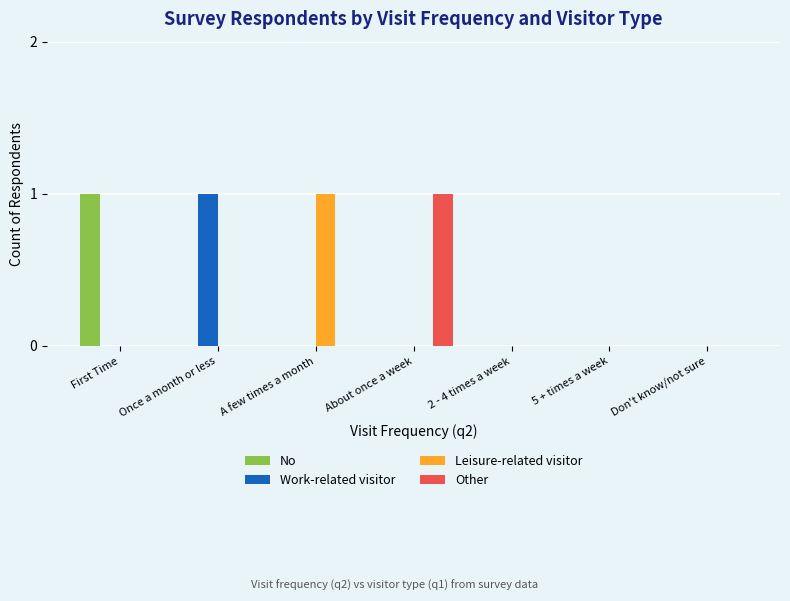

Which series changed the most between About once a week and Don't know/not sure?

Other